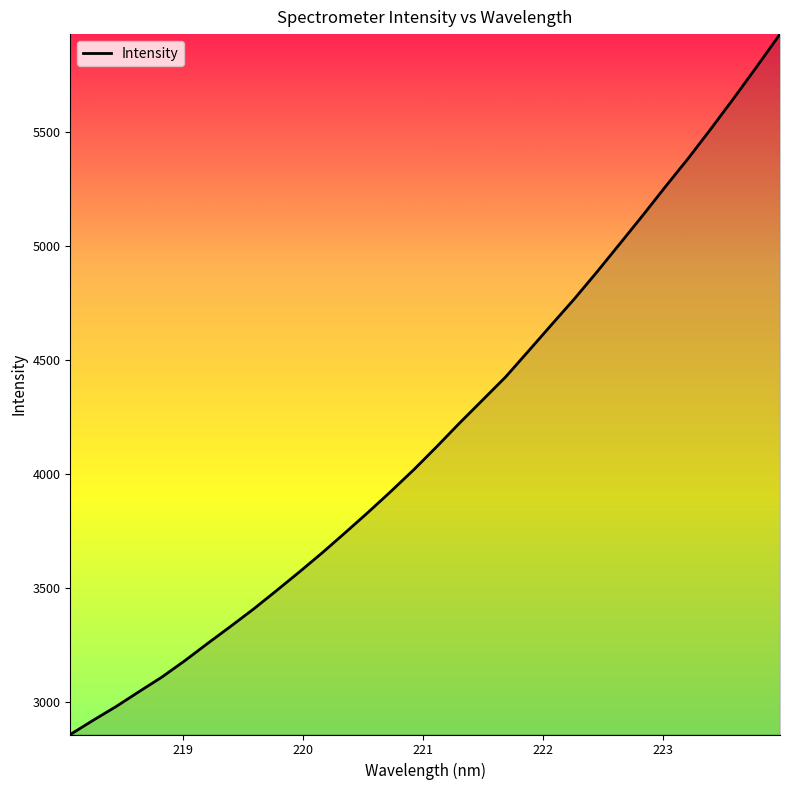

What is the greatest value displayed?

5931.5